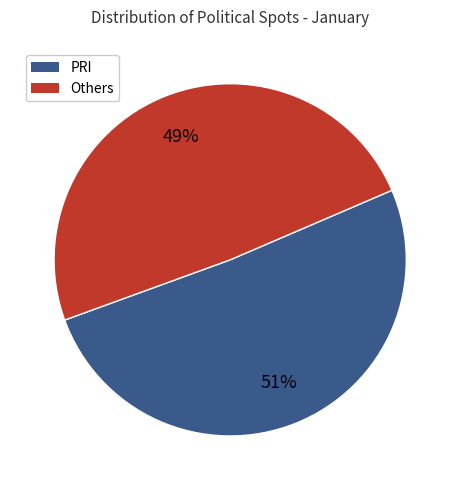

To the nearest percent, what is the average slice percentage?

50%